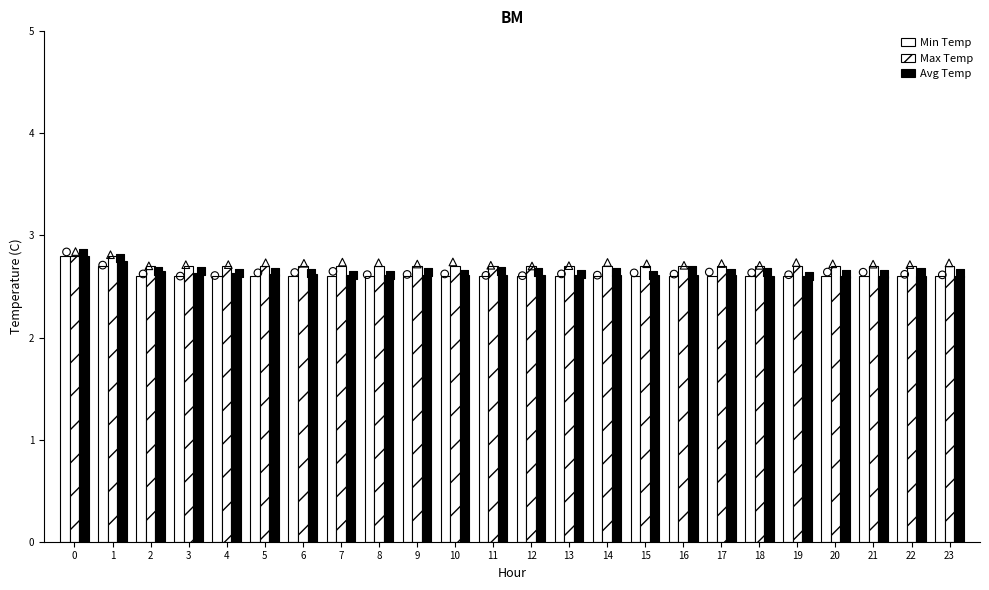

What are all the series names shown in the legend?

Min Temp, Max Temp, Avg Temp